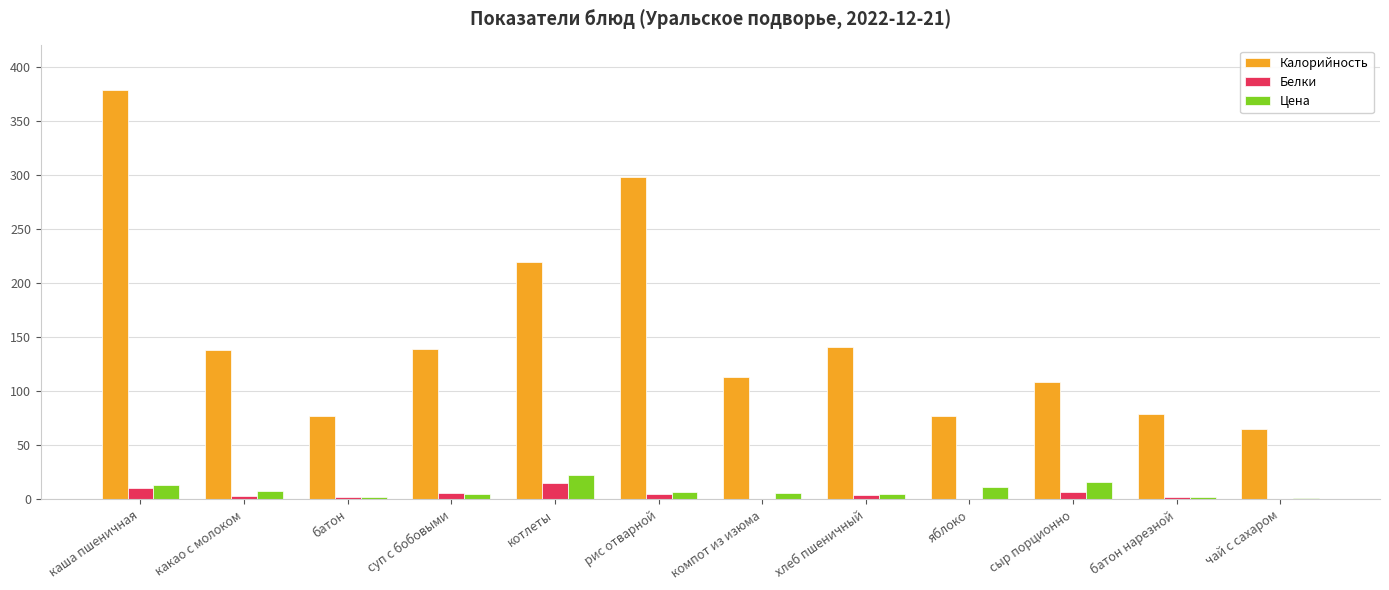

Which series has the largest total across all categories?

Калорийность